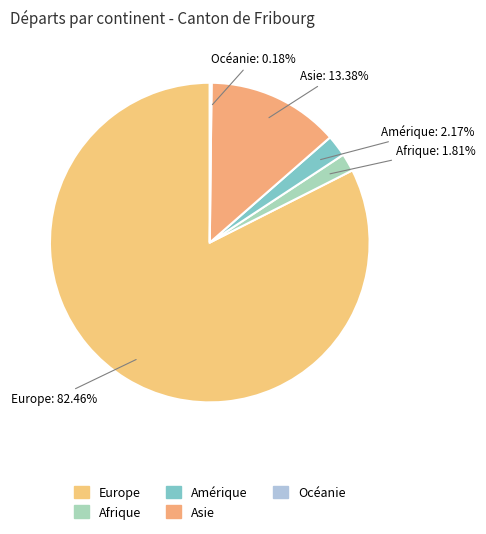

Is there any slice that represents more than half of the pie?

Yes